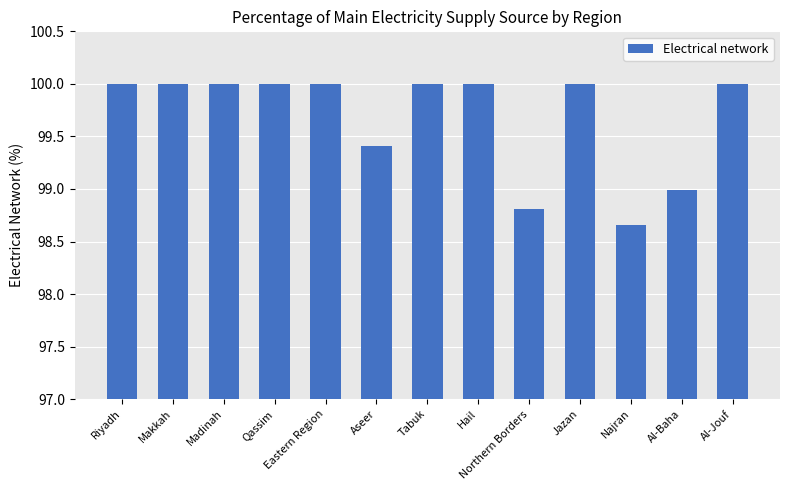

Between Al-Baha and Najran, which is larger?

Al-Baha